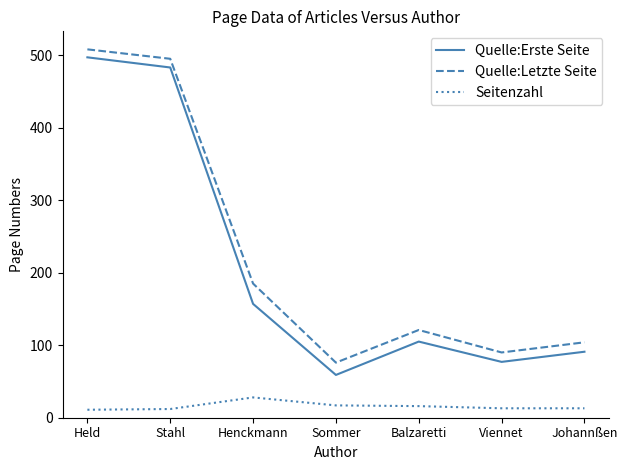

How many lines are shown in the chart?

3